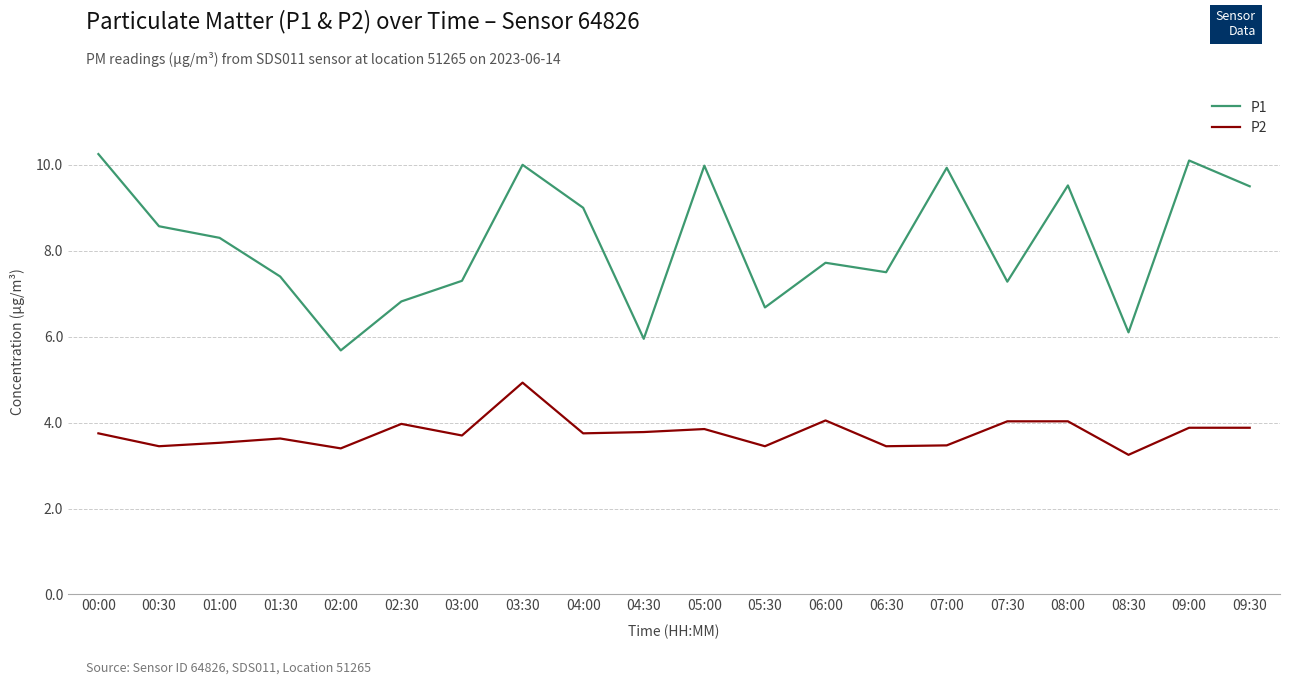

Where does the P1 series first go above 8?

00:00